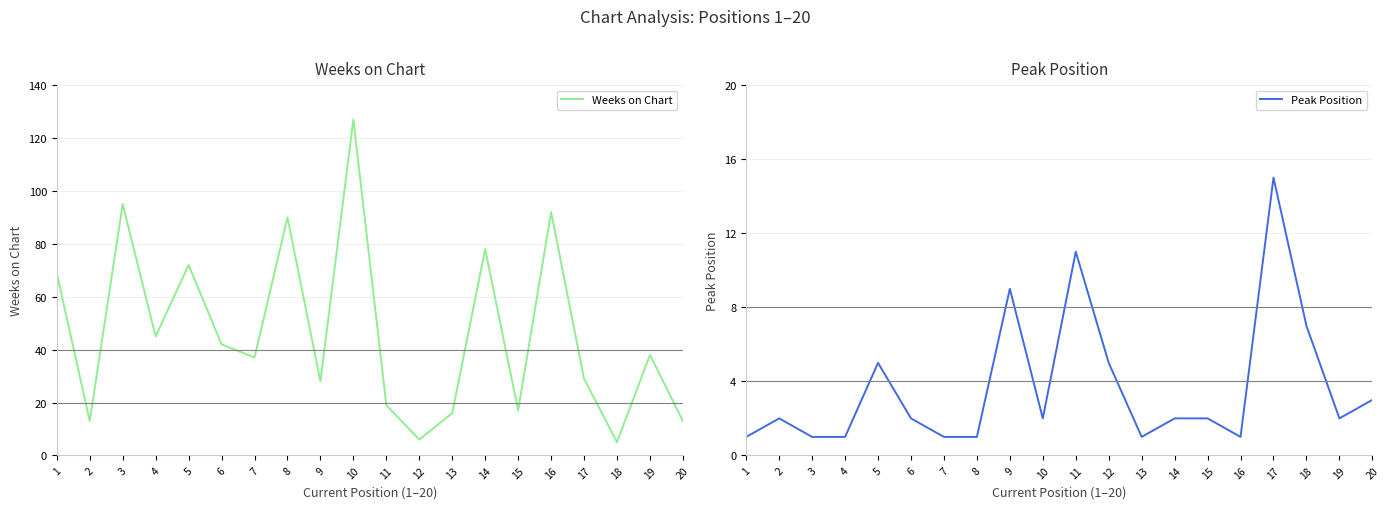

What is the difference between the second highest and second lowest values in the Weeks on Chart series?

89